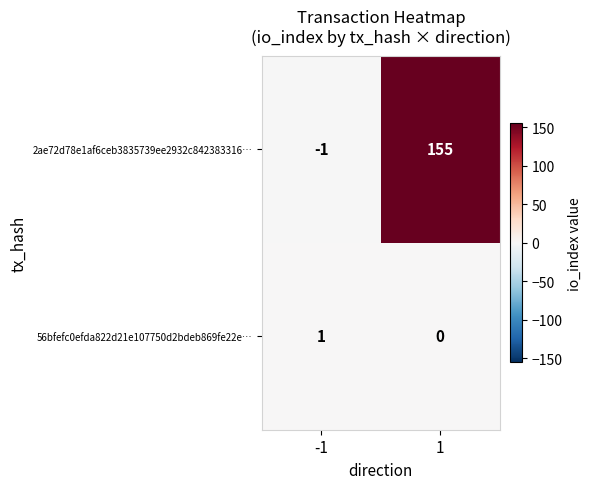

Count the number of categories in the chart.

2